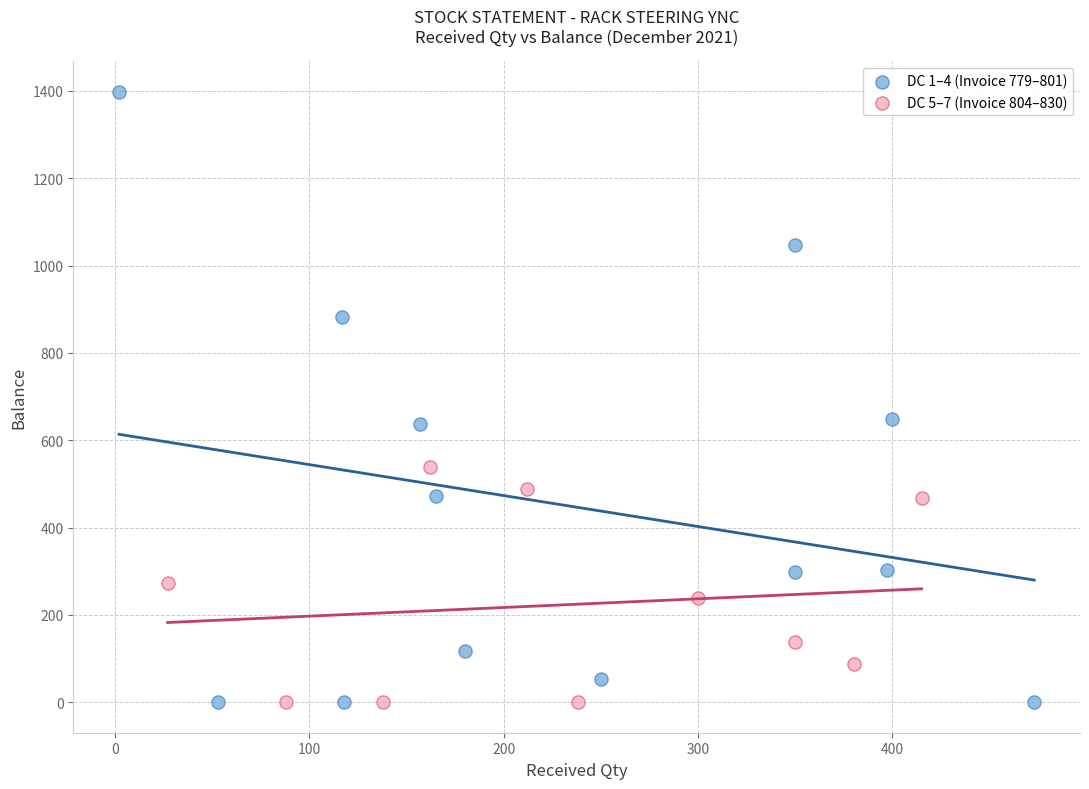

Which series has the largest Y range (max minus min)?

DC 1–4 (Invoice 779–801)